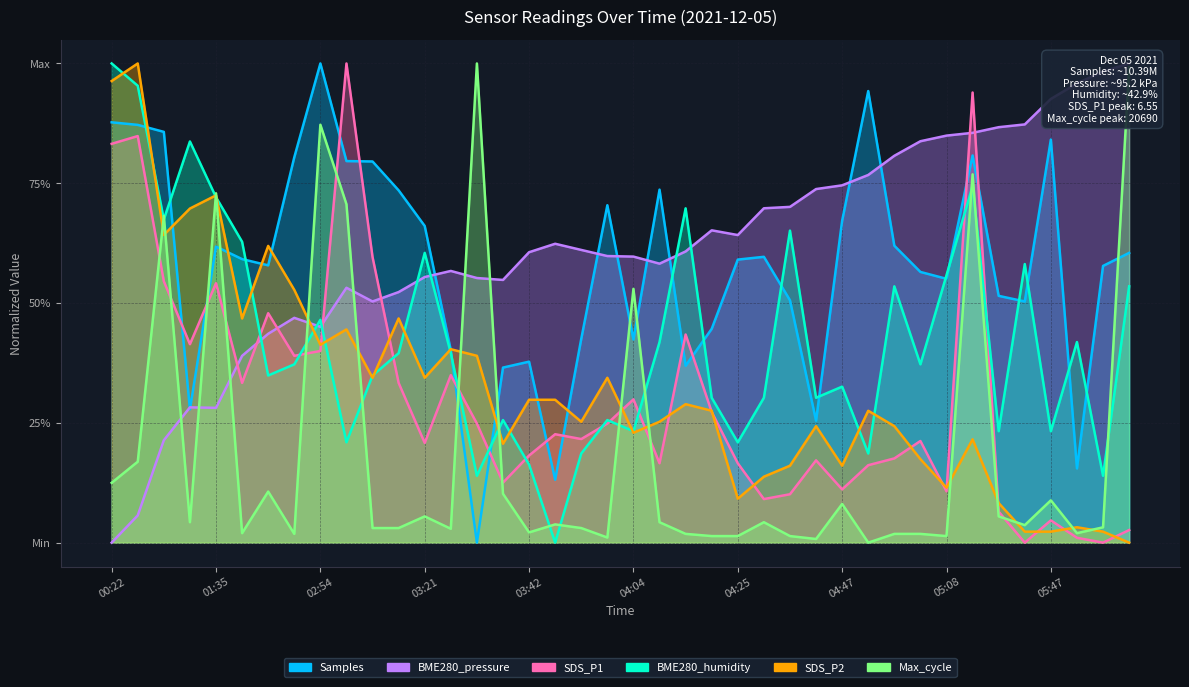

How many positive values does the Samples series have?

39